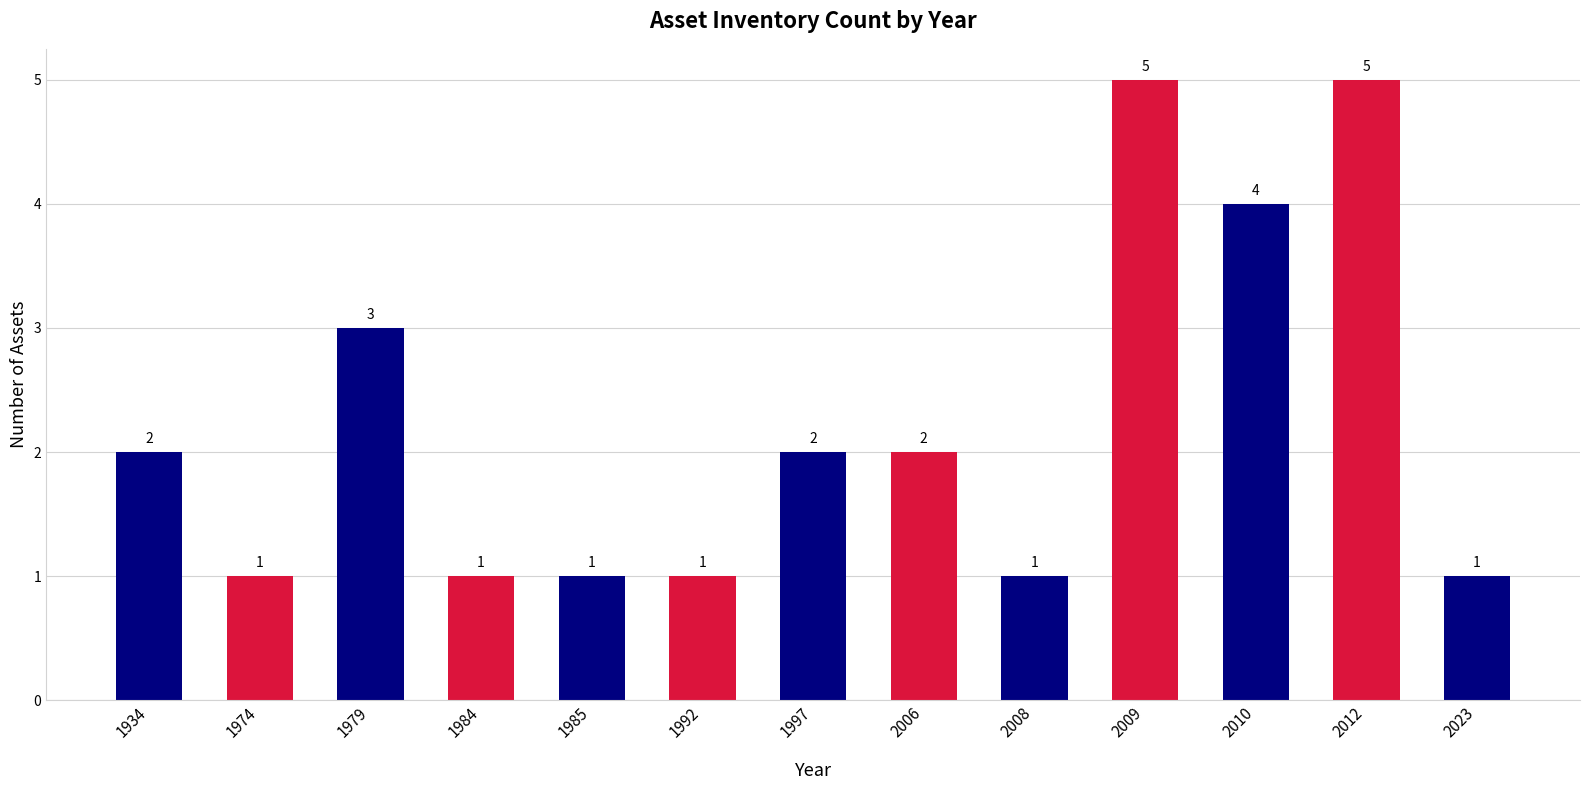

What is the greatest value displayed?

5